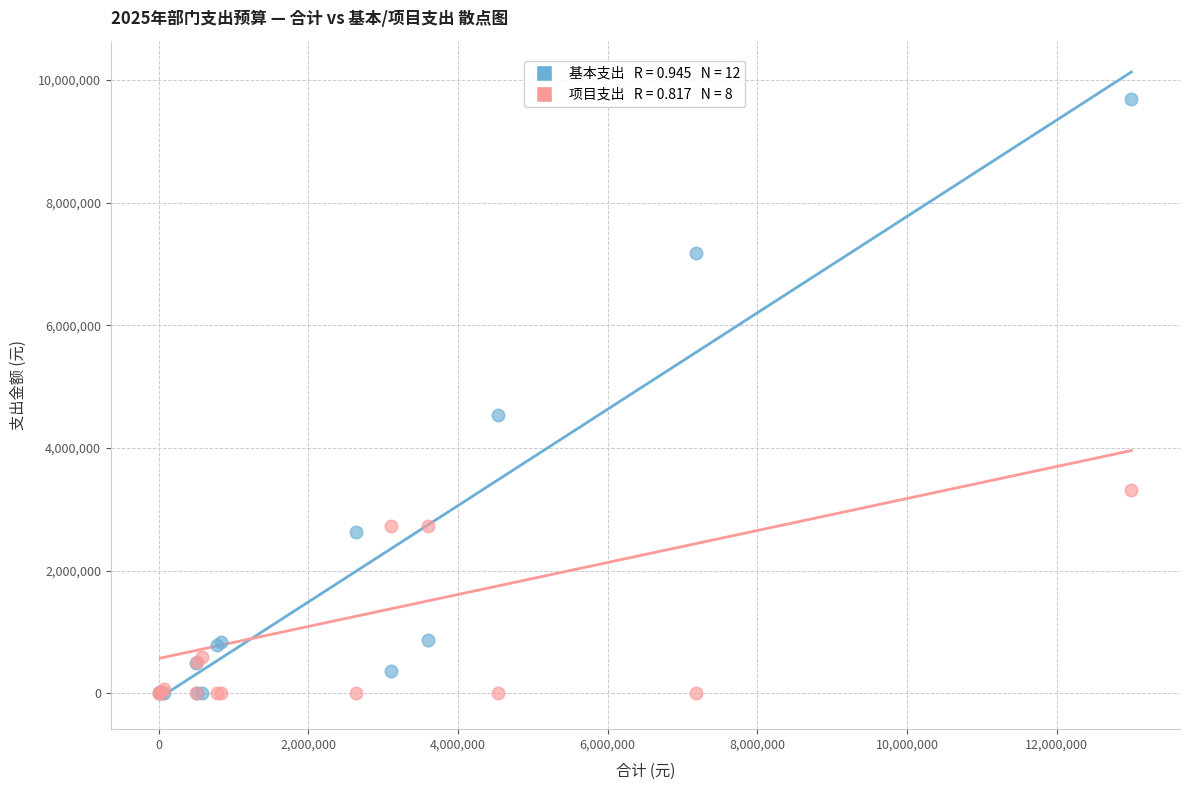

Across all series, what Y value is closest to 4842482?

4530598.0